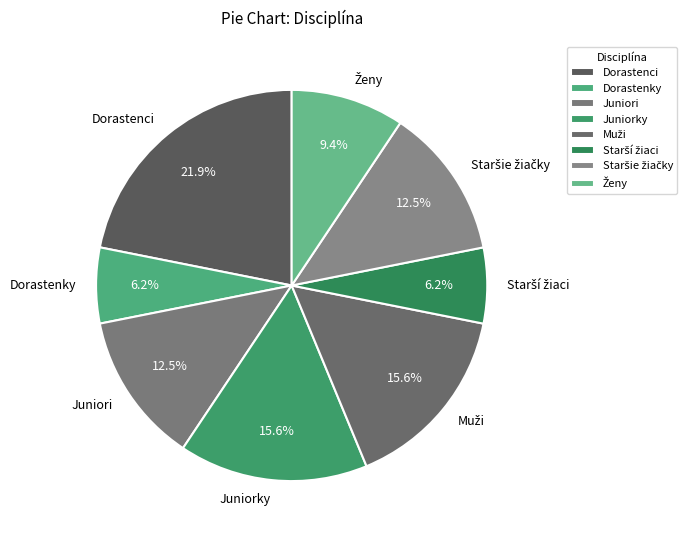

What is the largest slice in the pie chart?

Dorastenci